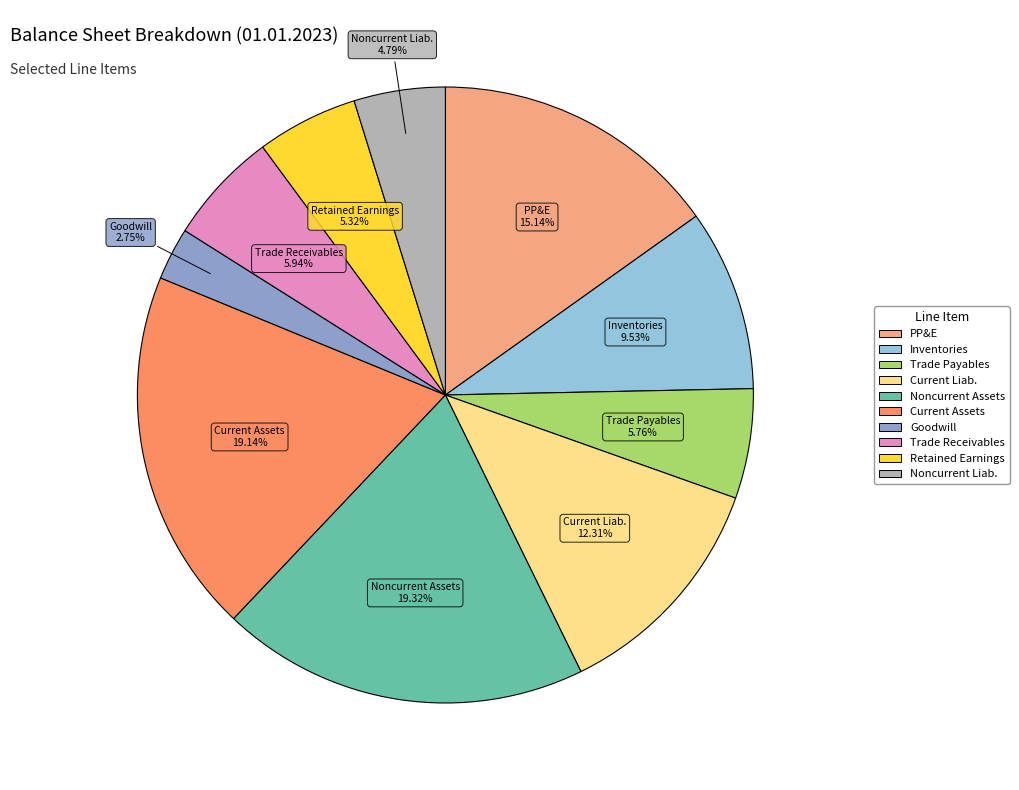

Does any single category account for the majority?

No